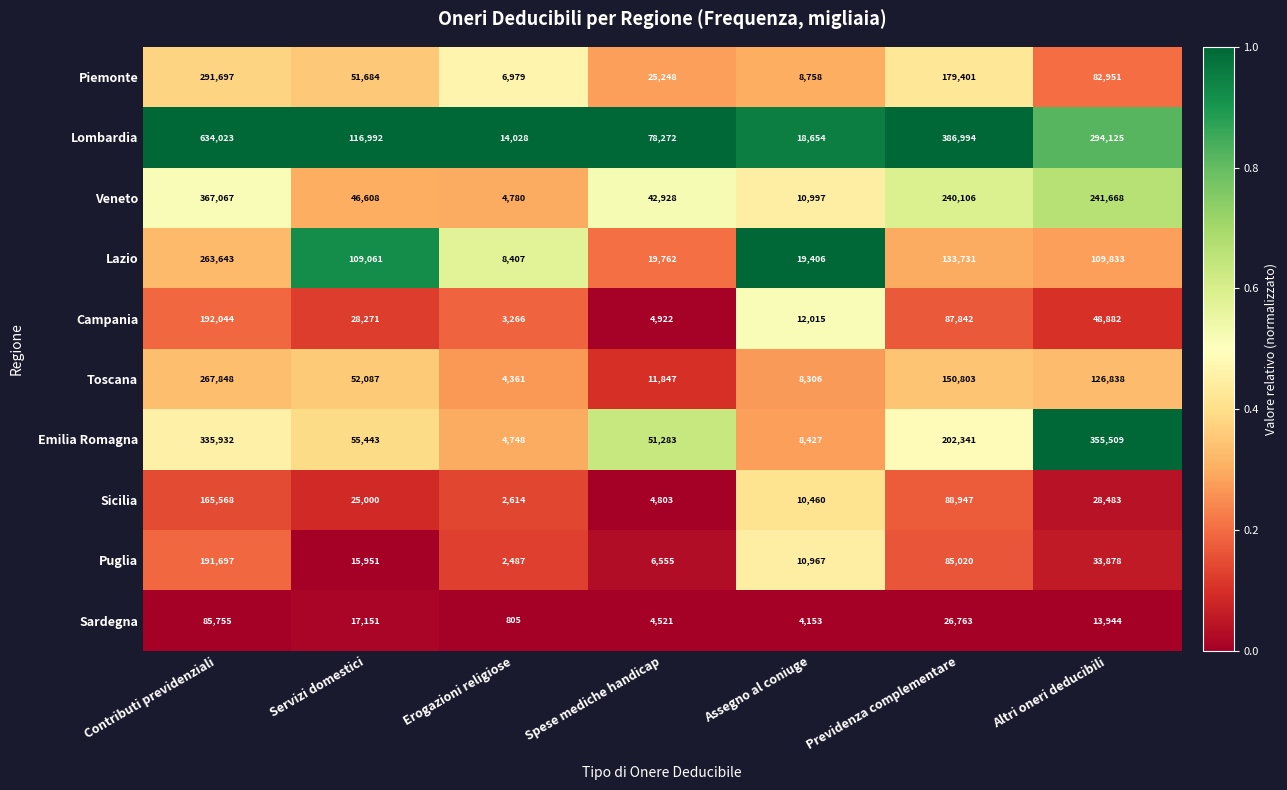

Between Assegno al coniuge and Altri oneri deducibili, which series saw the biggest shift?

Emilia Romagna